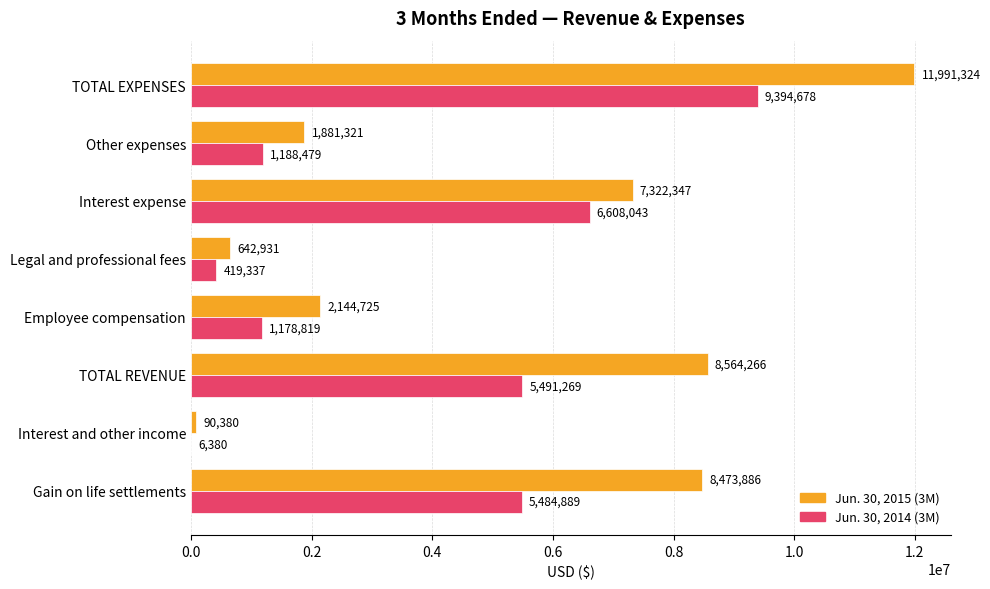

Between Employee compensation and Legal and professional fees, which series saw the biggest shift?

Jun. 30, 2015 (3M)